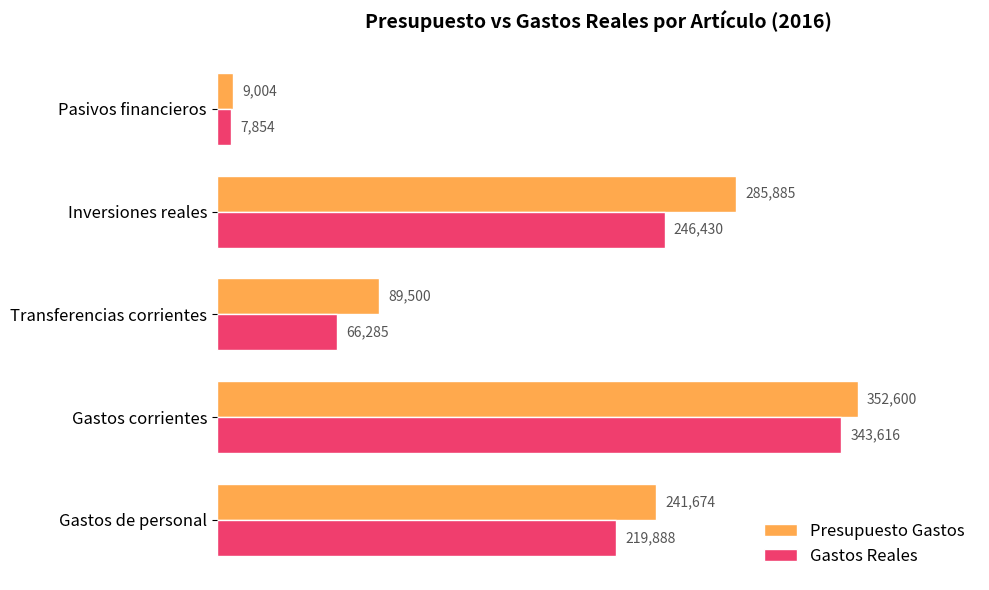

The value of Gastos Reales at Gastos de personal is 219887.9. True or false?

True